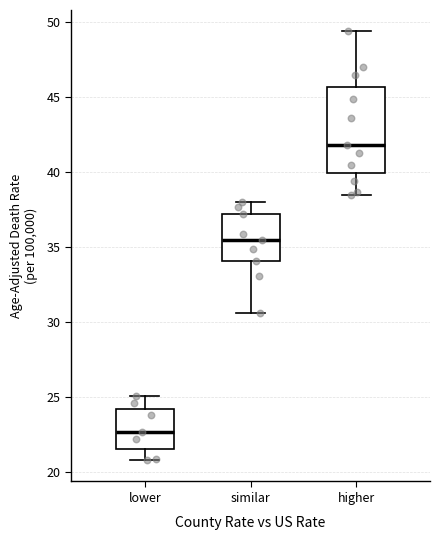

Reading left to right, transcribe this box plot: for each box, give where its median line is, the range the box spans, and where its two whiskers end, as read against the y-axis. The values are not printed on the chart, so give them approximately, as read against the axis.

lower: median 22.5, box 21.5 to 24.0, whiskers 21.0 to 25.0
similar: median 35.5, box 34.0 to 37.0, whiskers 30.5 to 38.0
higher: median 42.0, box 40.0 to 45.5, whiskers 38.5 to 49.5